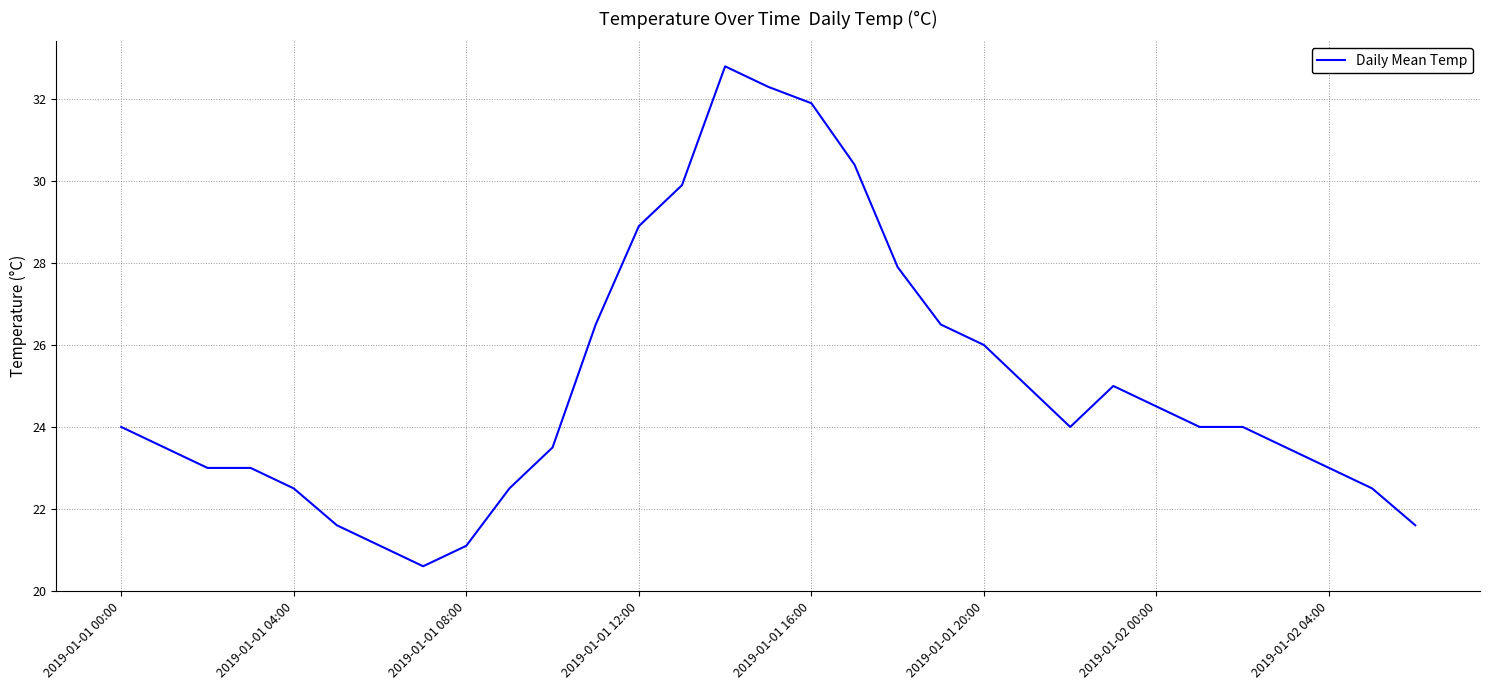

What is the maximum value shown in the chart?

32.8